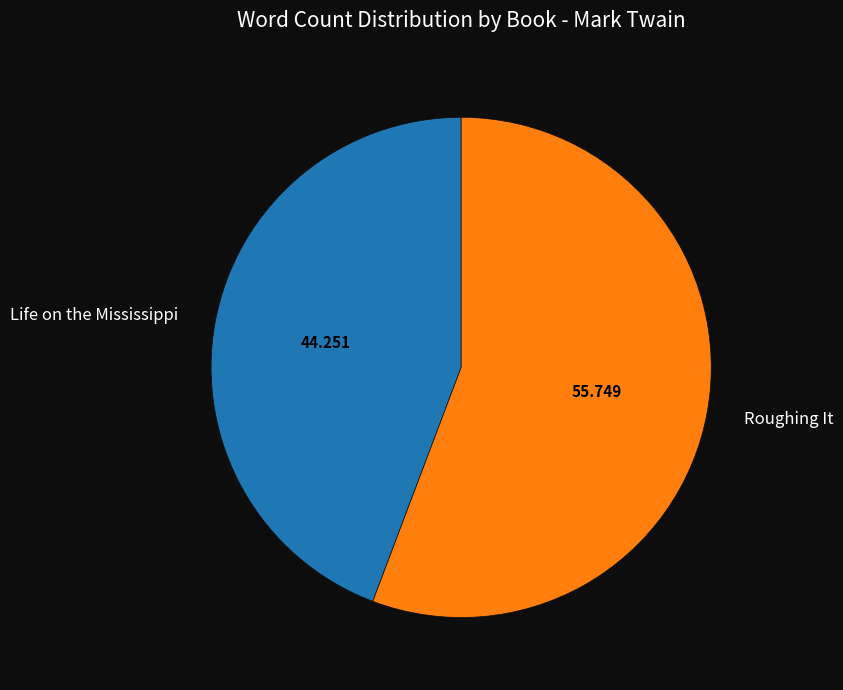

Does any single category account for the majority?

Yes